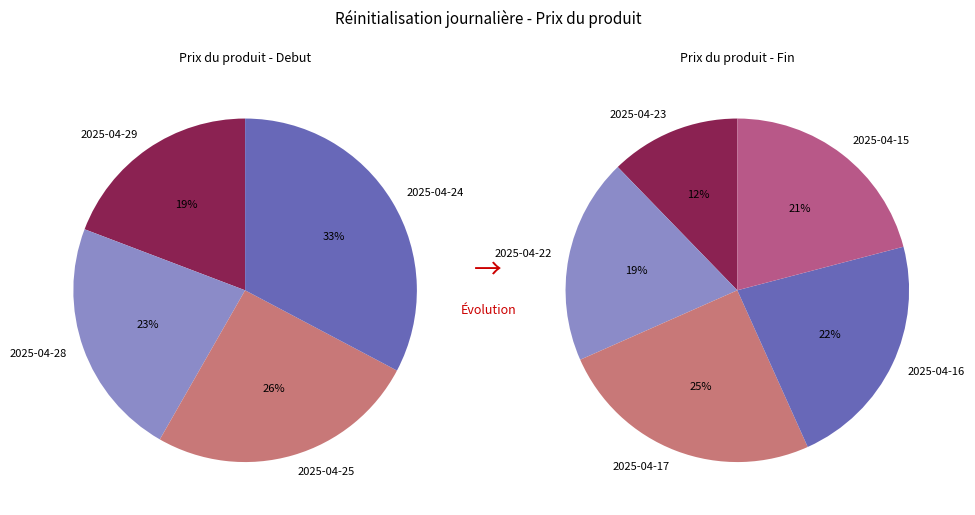

Is there any slice that represents more than half of the pie?

No